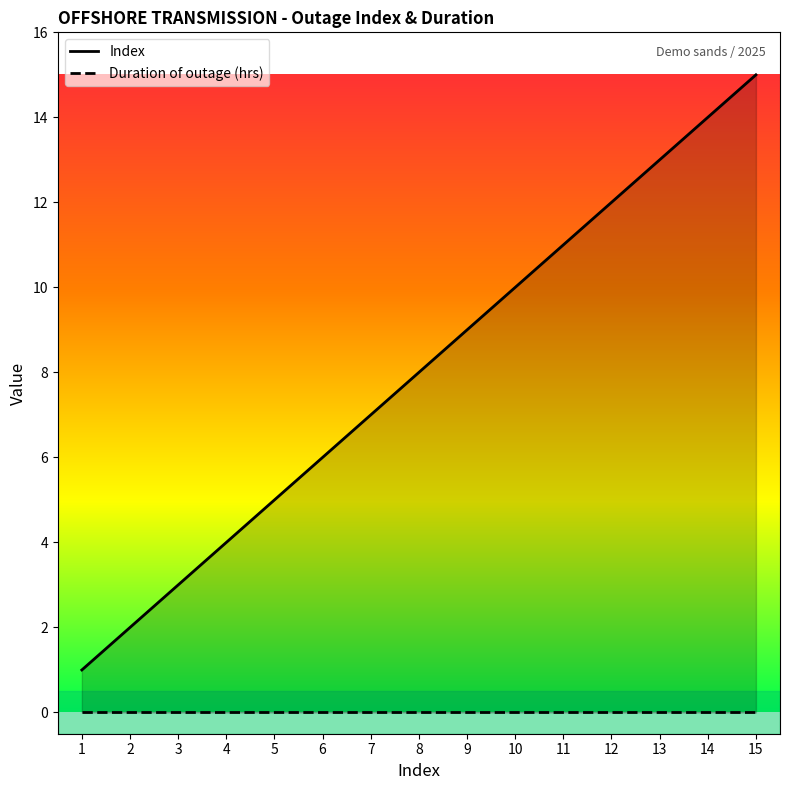

True or false: Index has more than 2 points higher than both neighbors.

False